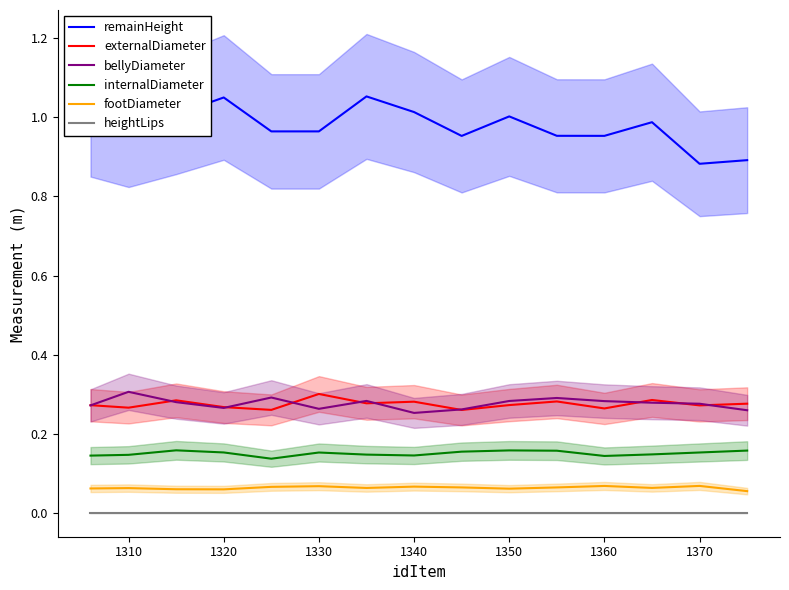

Count the number of categories in the chart.

15